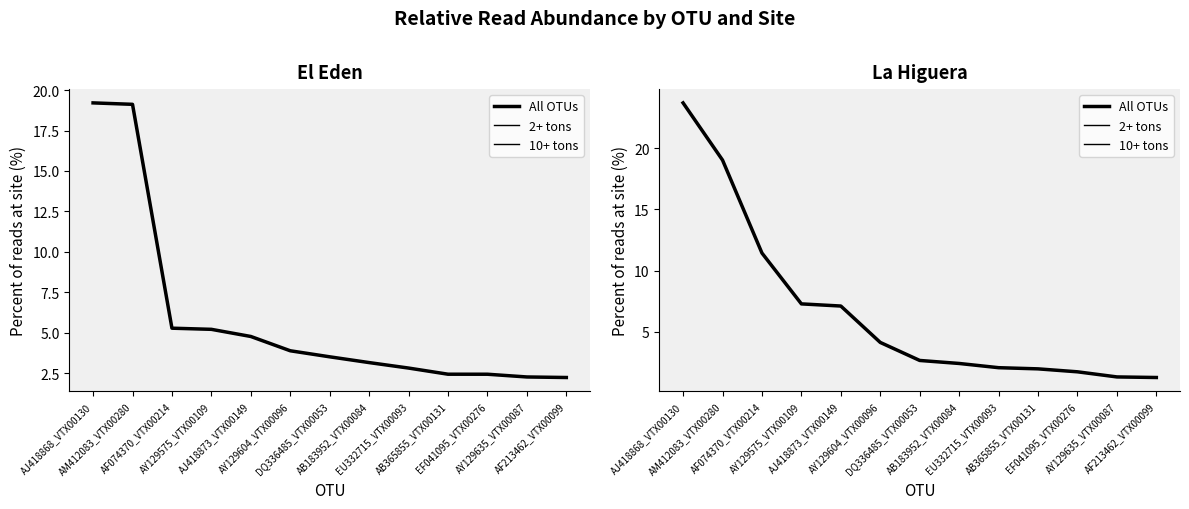

How many lines are shown in the chart?

3